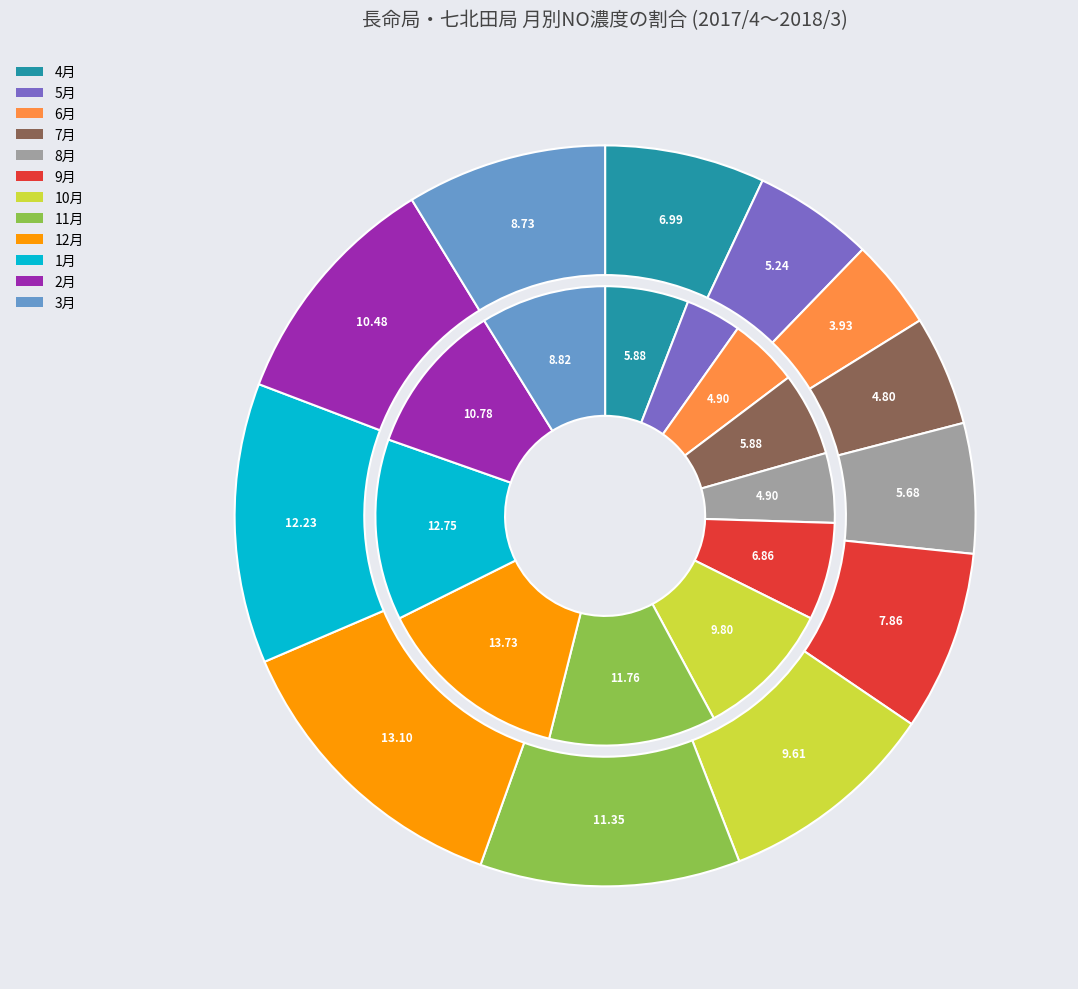

Is 1月 the majority of the pie?

No